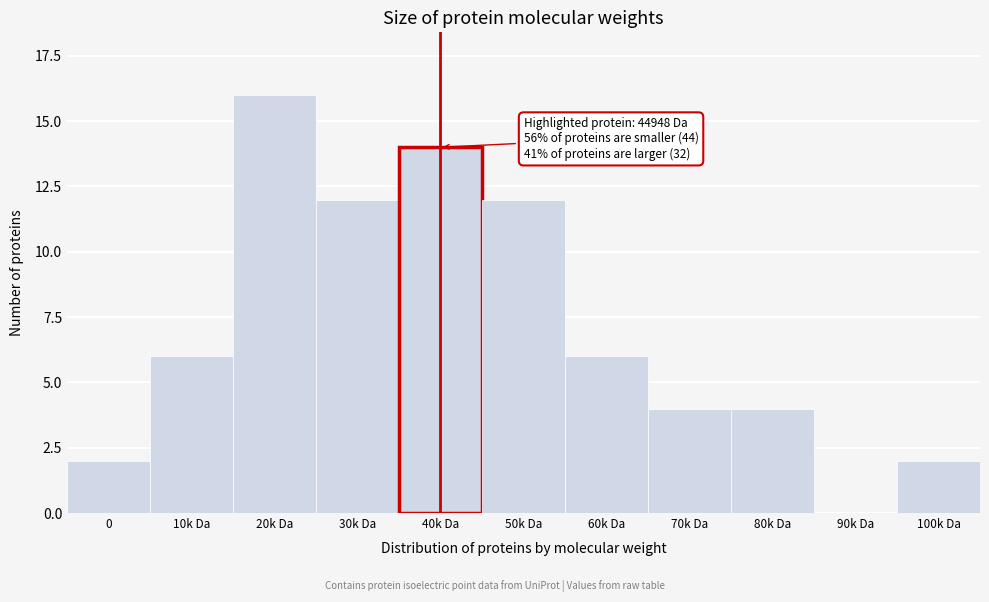

Reading left to right, what are all the values shown in this chart?

0=2	10k Da=6	20k Da=16	30k Da=12	40k Da=14	50k Da=12	60k Da=6	70k Da=4	80k Da=4	90k Da=0	100k Da=2